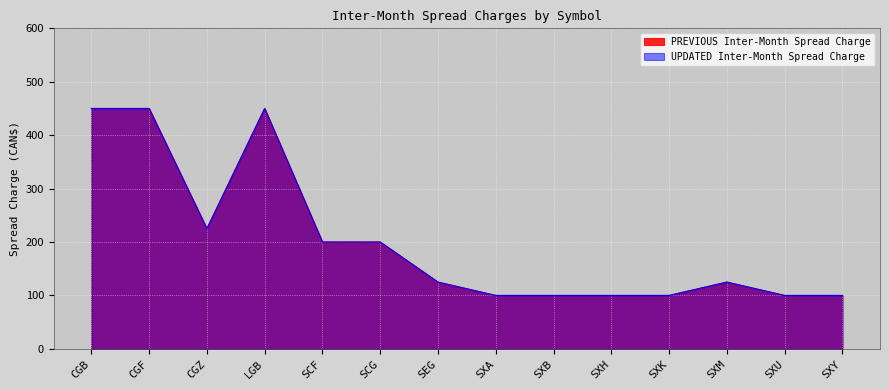

True or false: UPDATED Inter-Month Spread Charge has more than 2 interior local peaks.

False